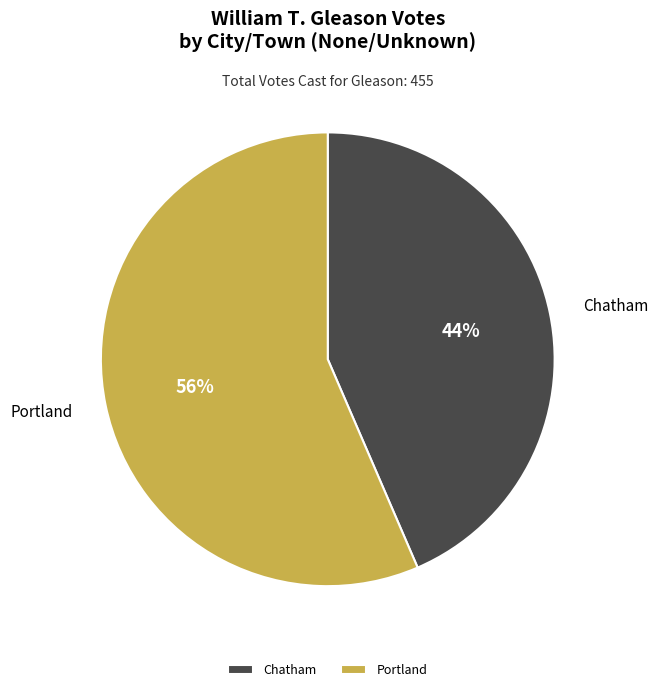

Is it true that Portland is 56% of the pie?

True